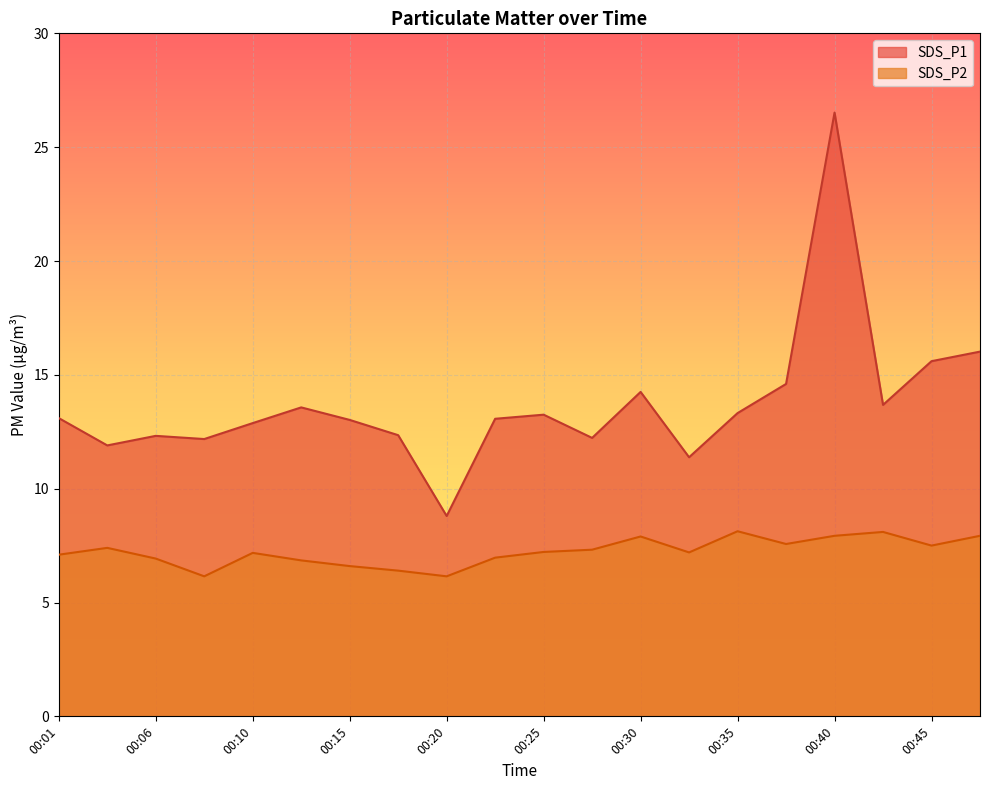

The SDS_P1 series shows 6.3 at 00:40. True or false?

False